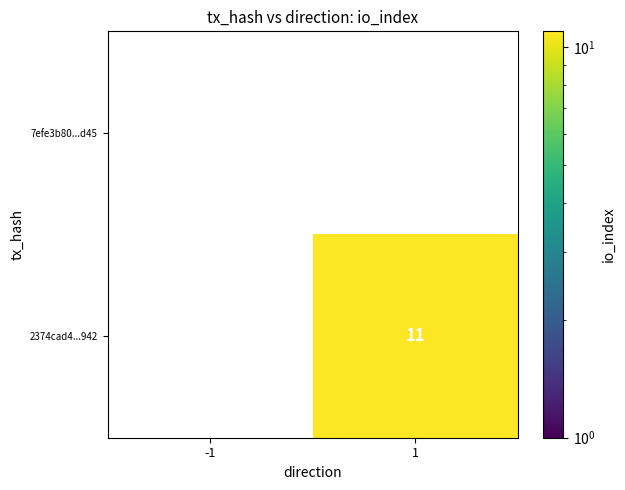

Is it true that 2374cad4...942 equals 11 at 1?

True